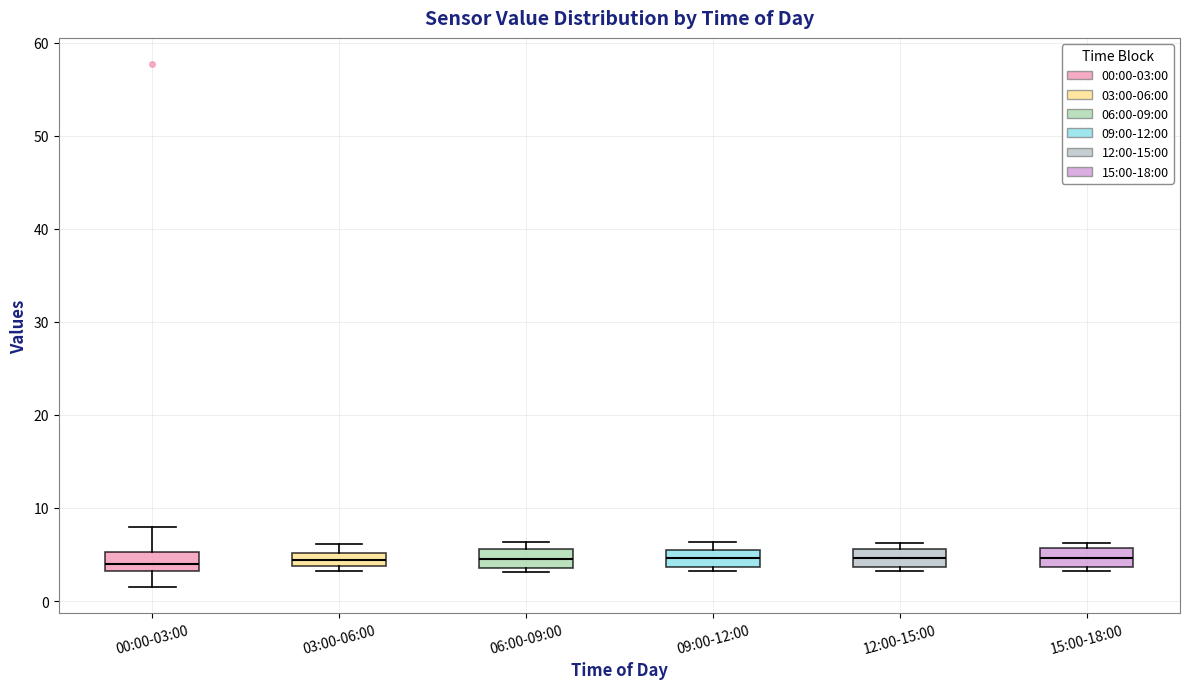

Where does the median line of the box for 12:00-15:00 sit on the y-axis? The values are not printed on the chart, so give them approximately, as read against the axis.

5